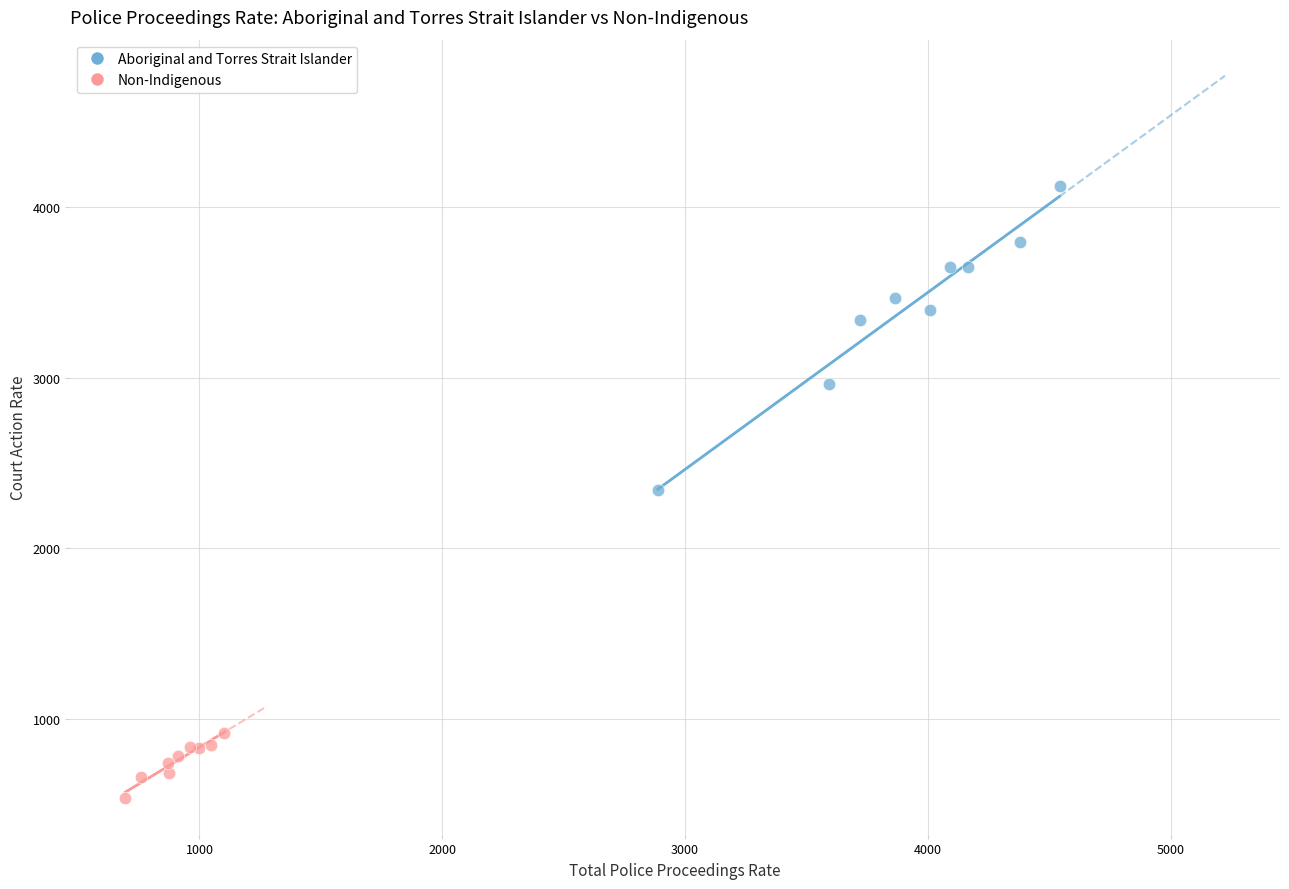

Which series reaches the maximum Y coordinate?

Aboriginal and Torres Strait Islander